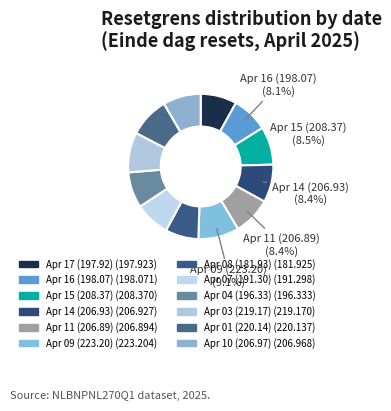

To the nearest percent, what is the average slice percentage?

8%